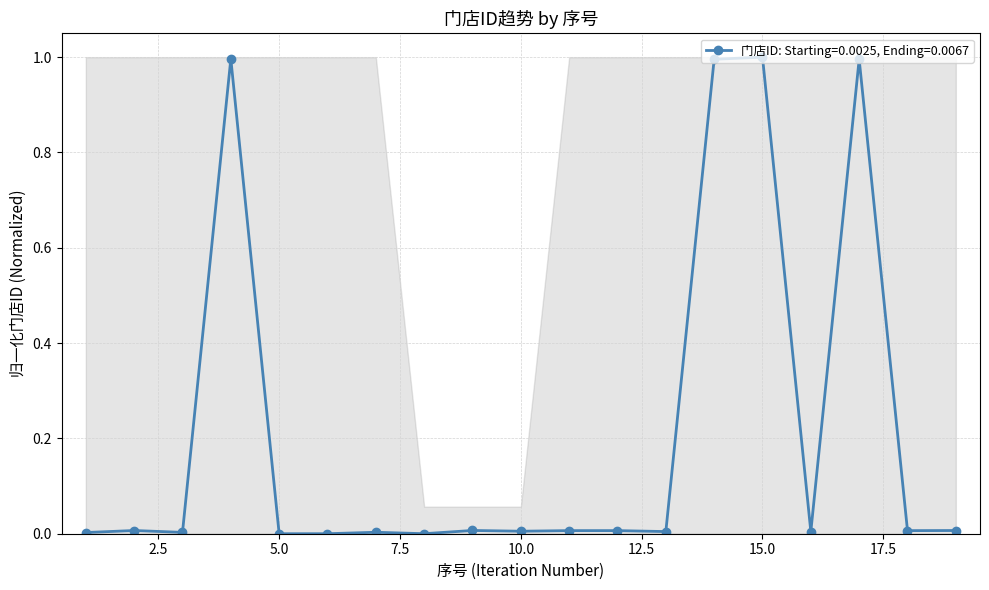

True or false: the data has more than 0 interior local peaks.

True